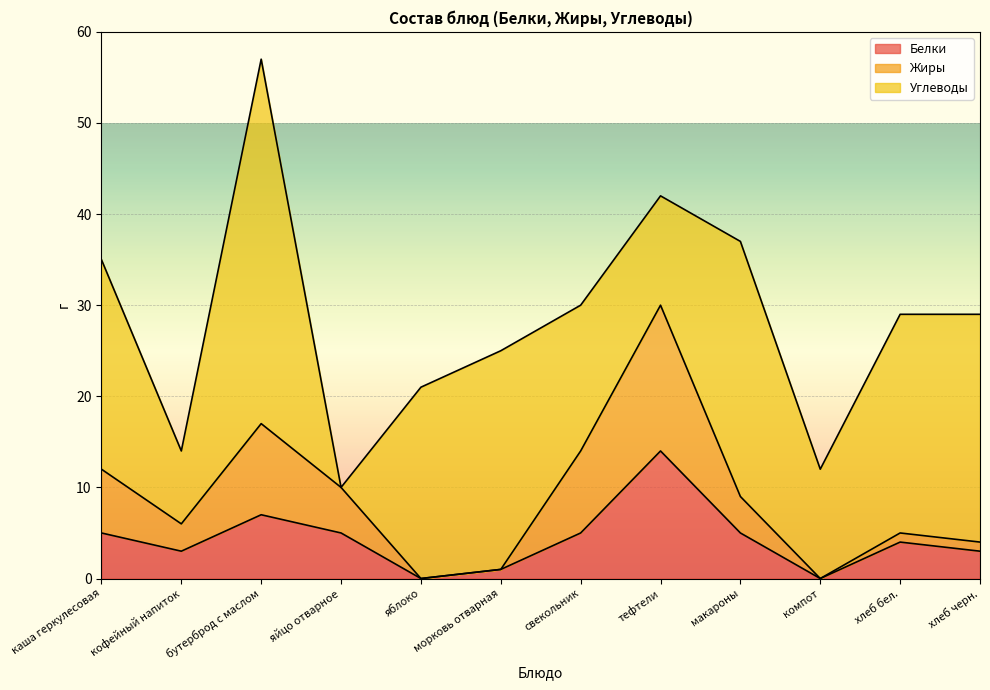

At which category is the sum across all series the highest?

бутерброд с маслом